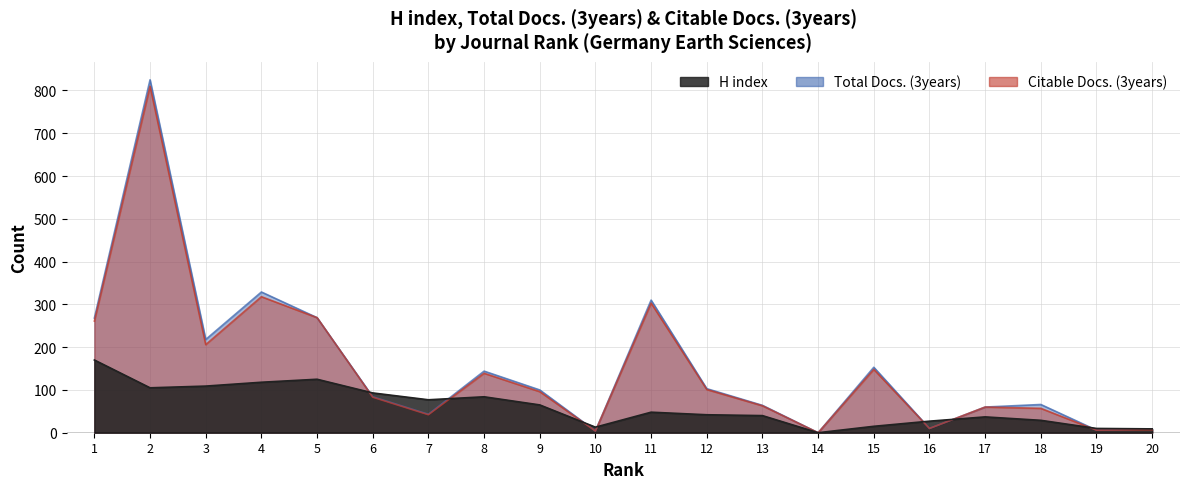

At which category does the chart reach its minimum across all series?

14